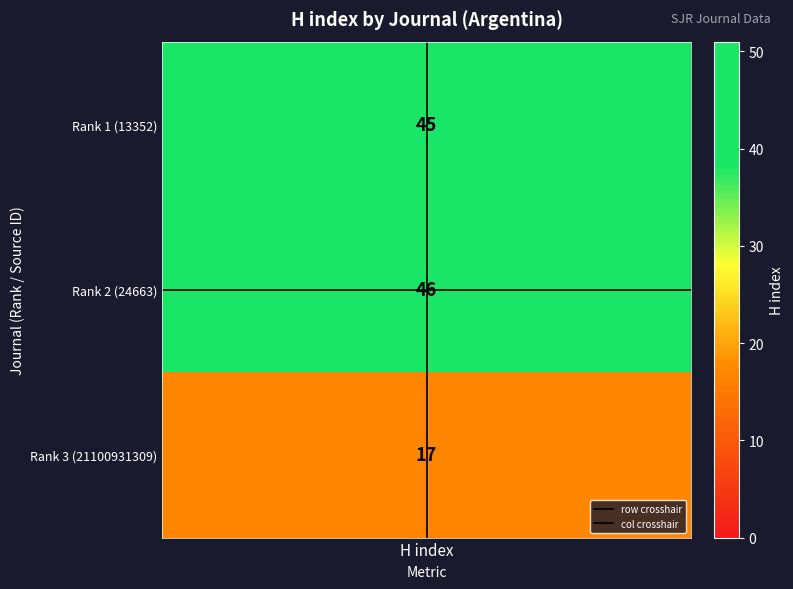

How many col crosshair values are between 0 and 1?

2